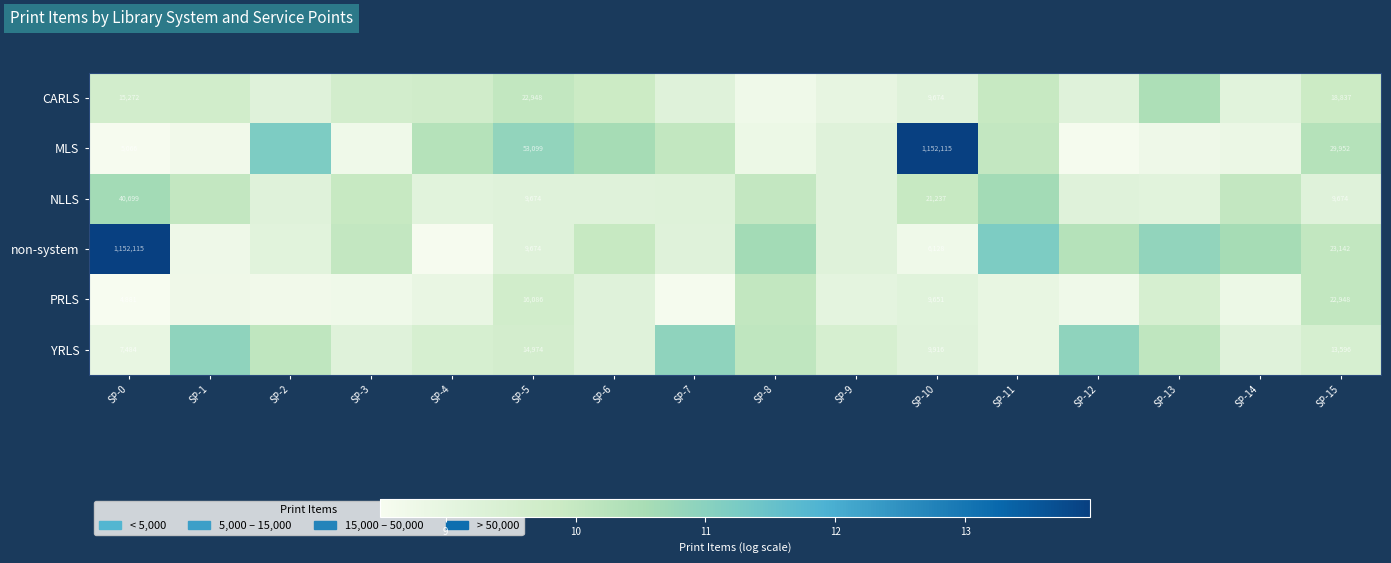

Rank the series at SP-0 from lowest to highest value.

PRLS, MLS, YRLS, CARLS, NLLS, non-system